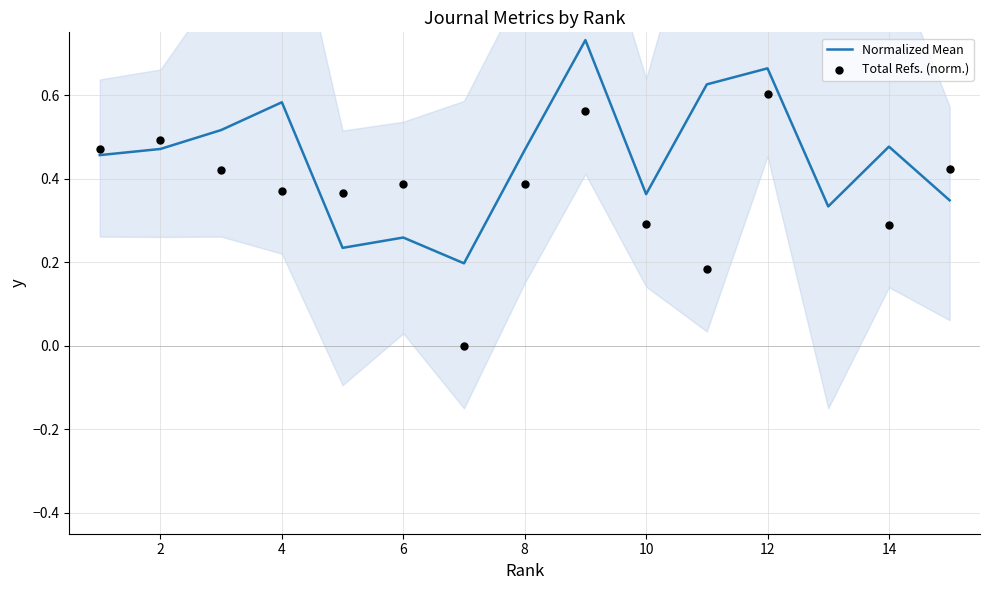

True or false: Normalized Mean has a value of 0.7 at 14.

False